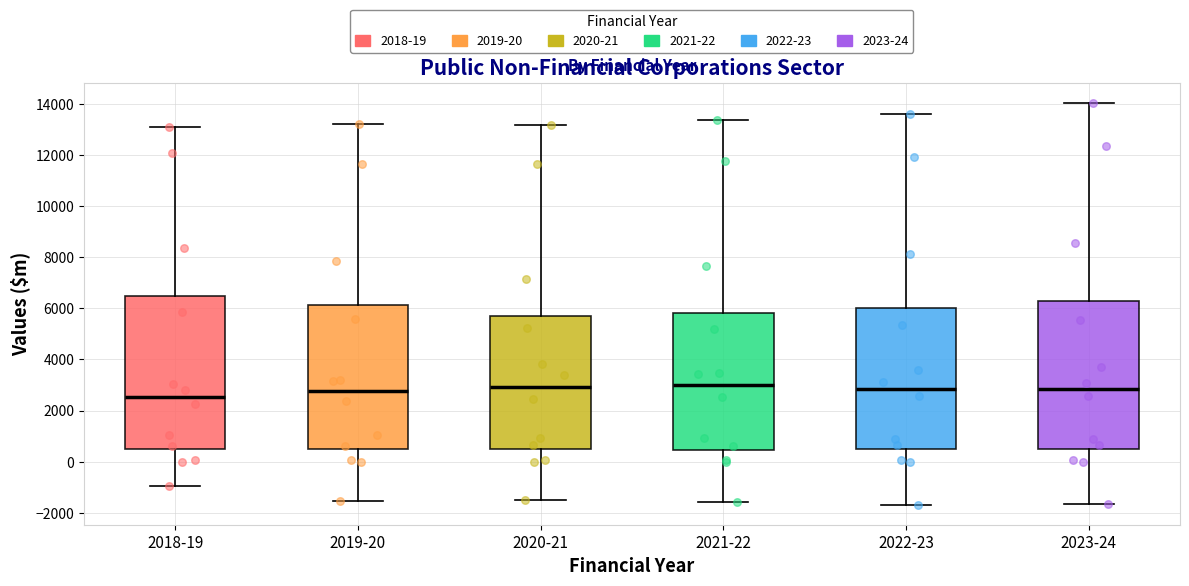

Reading left to right, transcribe this box plot: for each box, give where its median line is, the range the box spans, and where its two whiskers end, as read against the y-axis. The values are not printed on the chart, so give them approximately, as read against the axis.

2018-19: median 2600, box 400 to 6400, whiskers -1000 to 13000
2019-20: median 2800, box 400 to 6200, whiskers -1600 to 13200
2020-21: median 3000, box 400 to 5800, whiskers -1600 to 13200
2021-22: median 3000, box 400 to 5800, whiskers -1600 to 13400
2022-23: median 2800, box 400 to 6000, whiskers -1600 to 13600
2023-24: median 2800, box 400 to 6200, whiskers -1600 to 14000